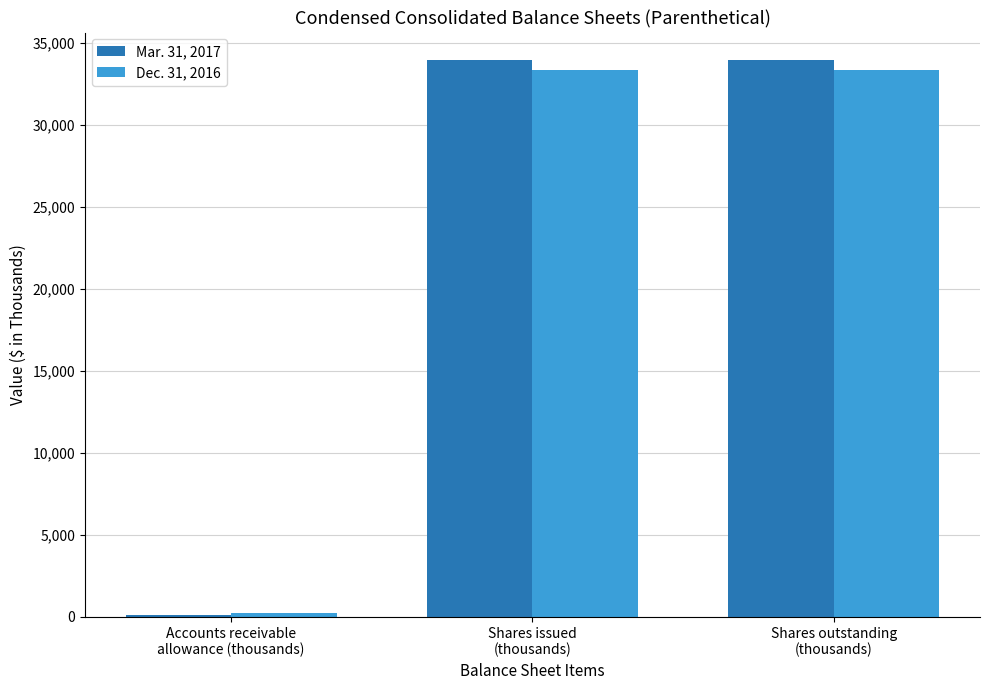

How many groups of bars are there?

3